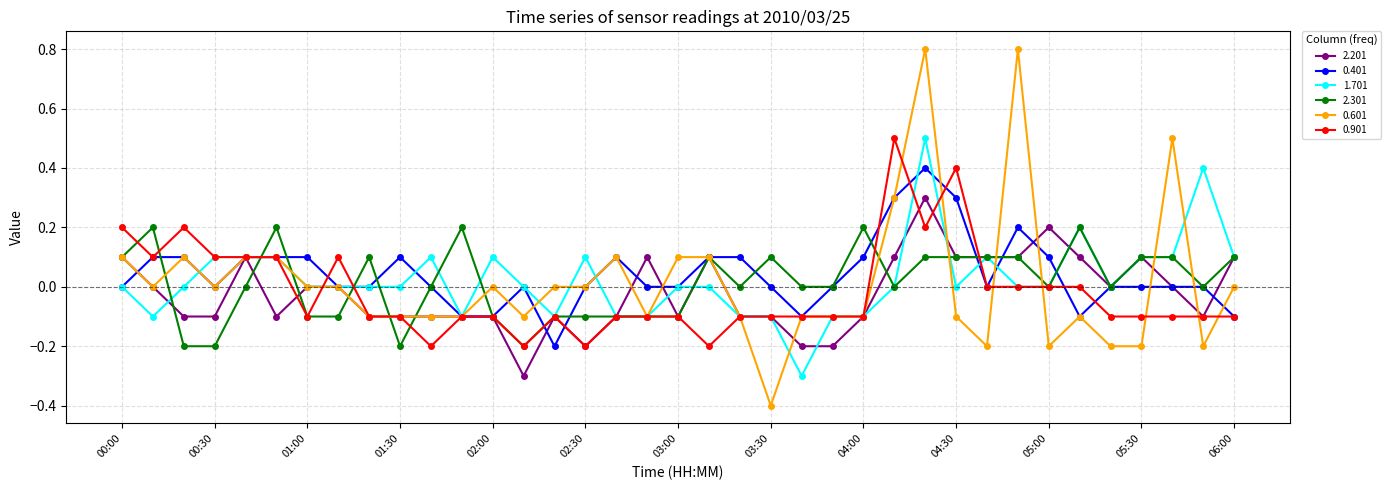

Which series ends up on top after the final intersection of 2.301 and 0.401?

2.301